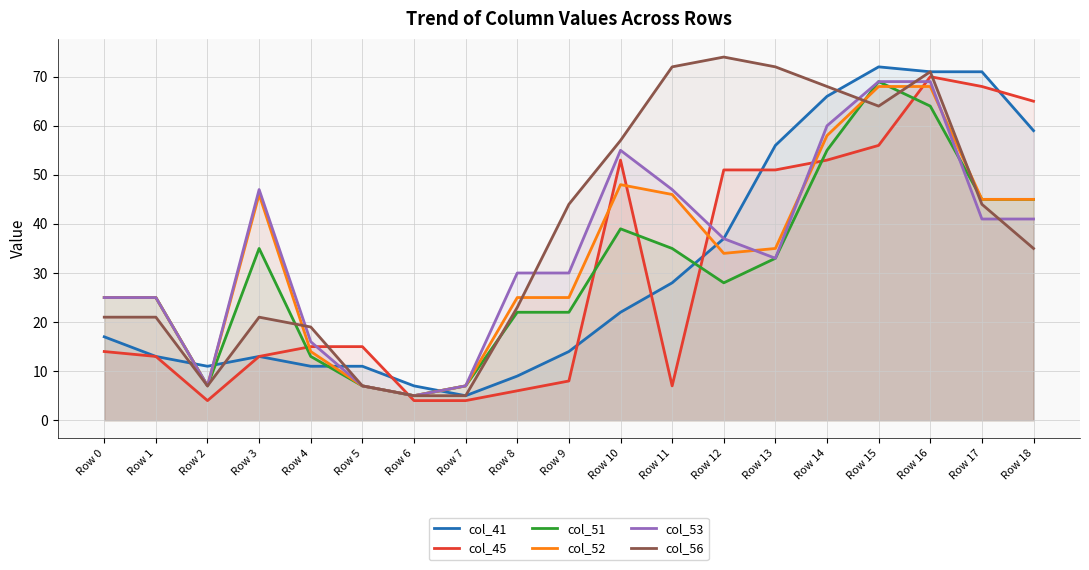

In col_56, how many points are higher than both neighbors (excluding endpoints)?

3